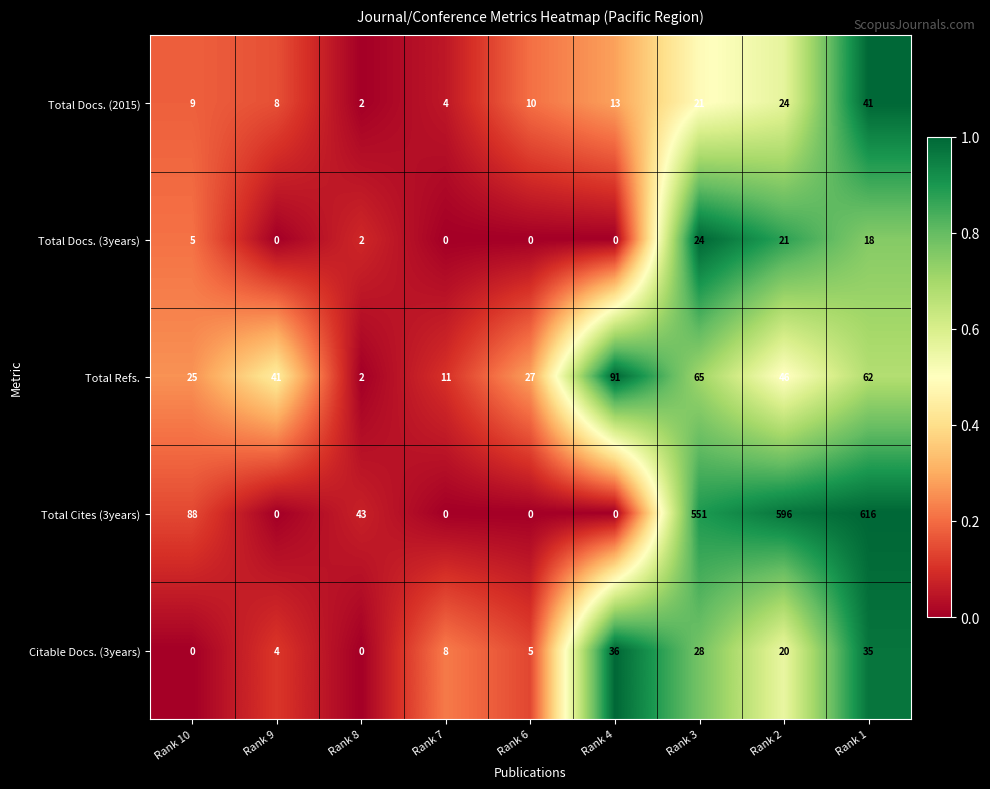

Is the value of Total Cites (3years) at Rank 1 greater than the value of Total Refs. at Rank 6?

Yes